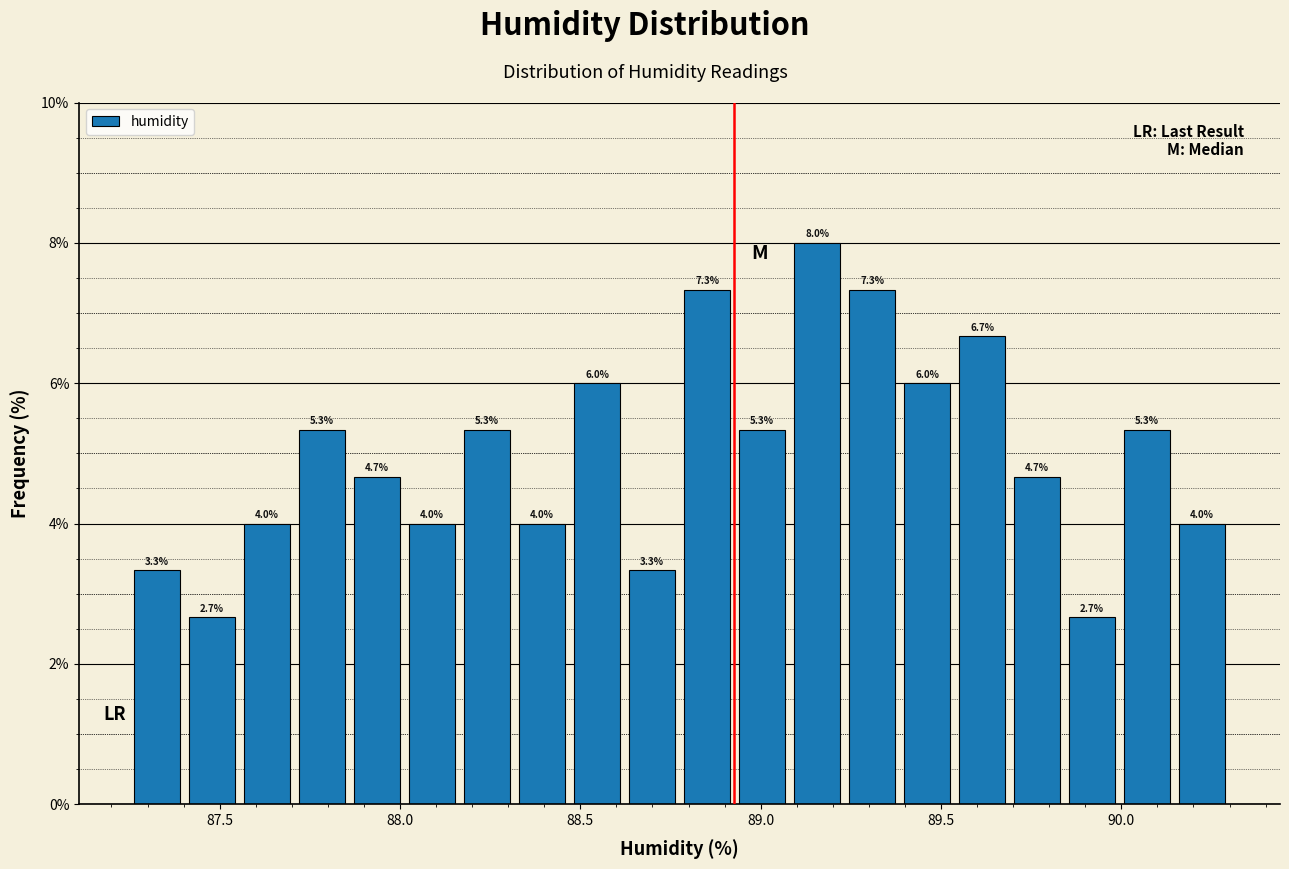

Around what value on the x-axis is the tallest bar? Give the approximate position of its centre, as read against the axis.

89.15